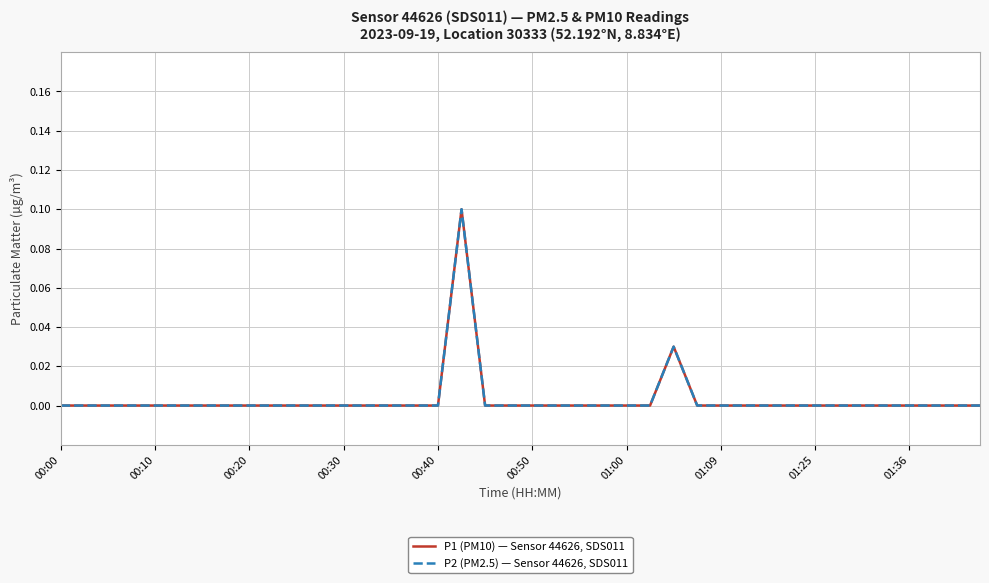

Rank the categories by P1 (PM10) — Sensor 44626, SDS011 value from lowest to highest.

00:00, 00:10, 00:20, 00:30, 00:40, 00:50, 01:00, 01:09, 01:25, 01:36, 10, 11, 12, 13, 14, 15, 16, 18, 19, 20, 21, 22, 23, 24, 25, 27, 28, 29, 30, 31, 32, 33, 34, 35, 36, 37, 38, 39, 26, 17